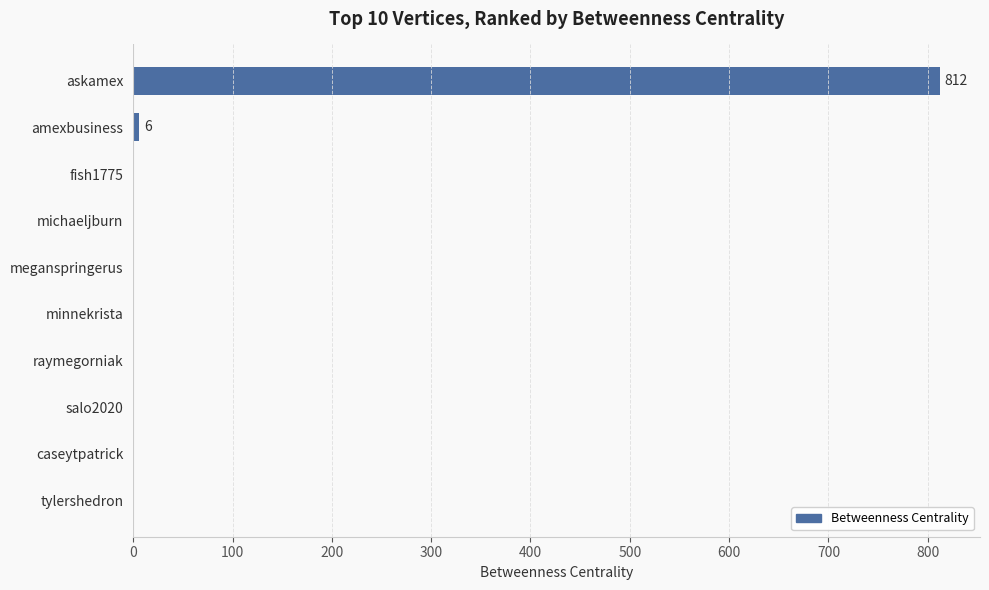

What is the sum of all values?

818